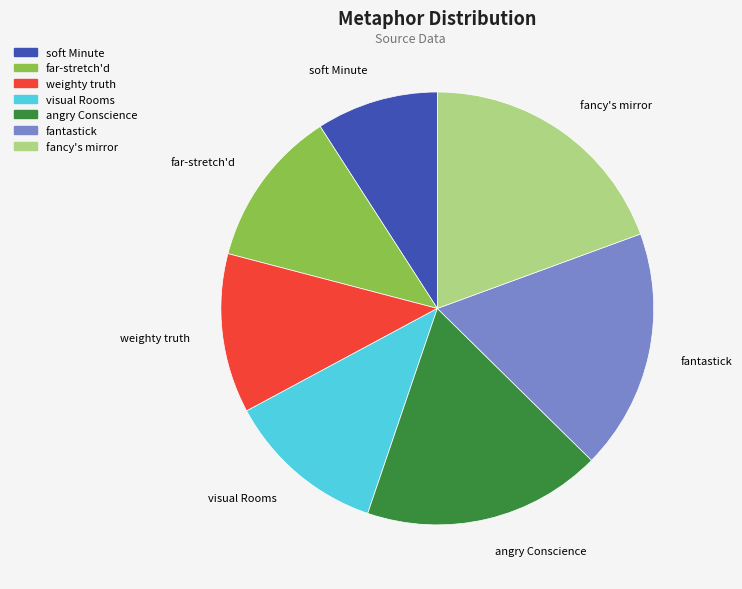

Does far-stretch'd account for over 50% of the chart?

No